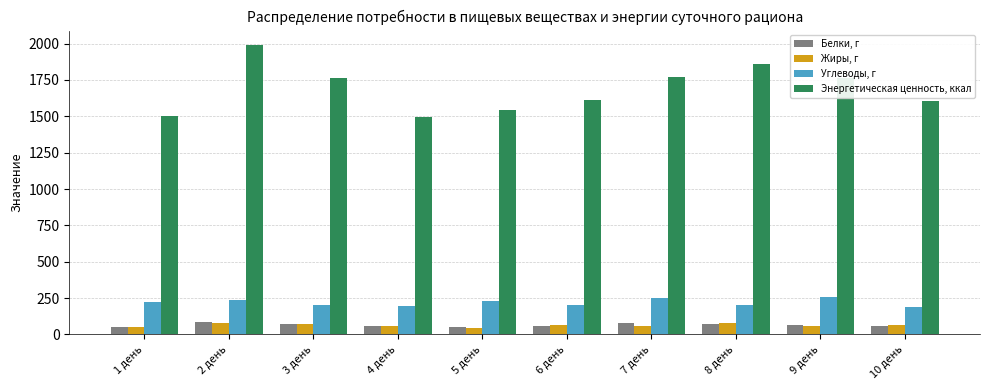

Is the value of Жиры, г at 4 день greater than the value of Энергетическая ценность, ккал at 3 день?

No